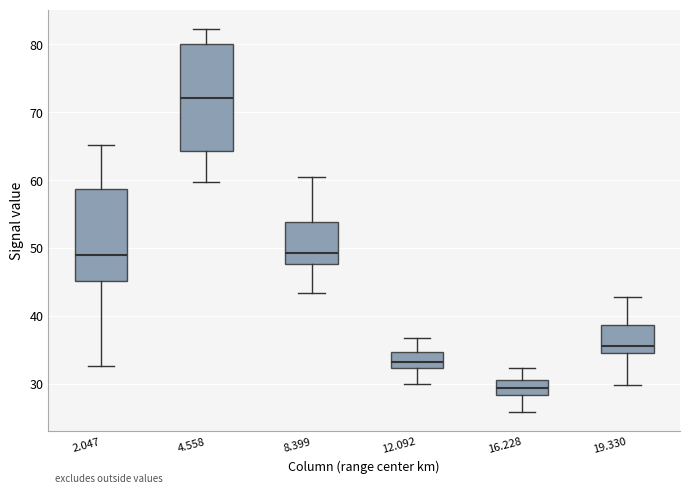

Comparing the boxes themselves (not the whiskers), which one is the tallest?

4.558